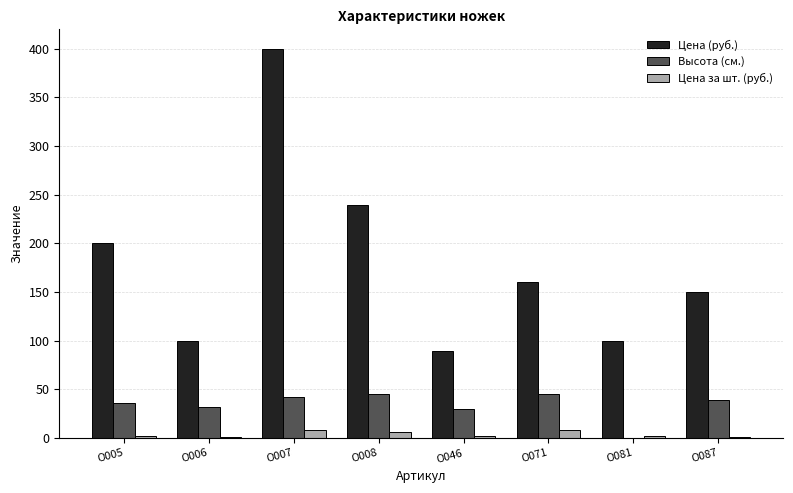

Is it true that Высота (см.) equals 39.0 at О087?

True